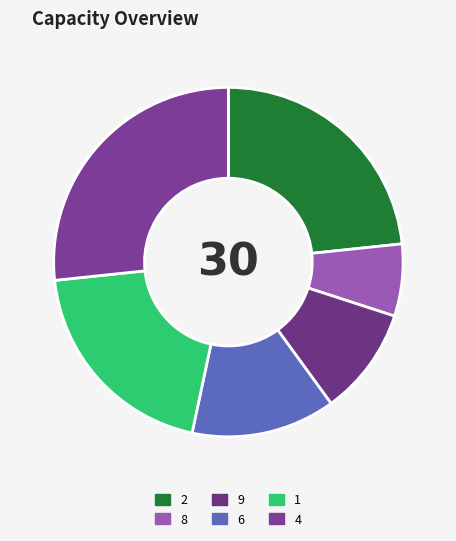

Which category has the smallest portion of the pie?

8